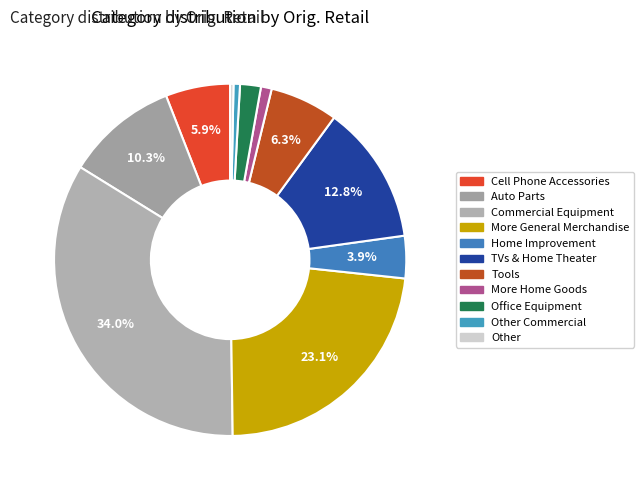

Count the number of slices in the pie.

11